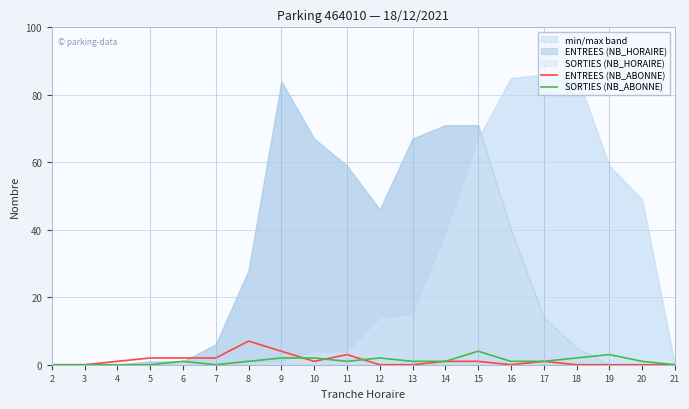

True or false: ENTREES (NB_ABONNE) has a value of 0 at 13.

True